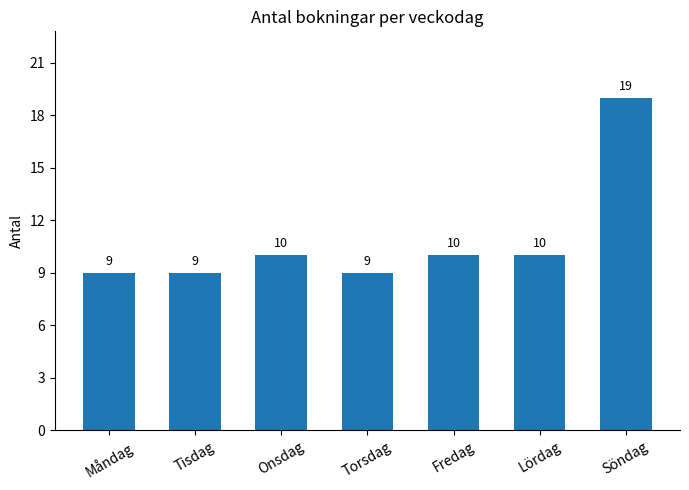

Which label corresponds to the largest value in the chart?

Söndag